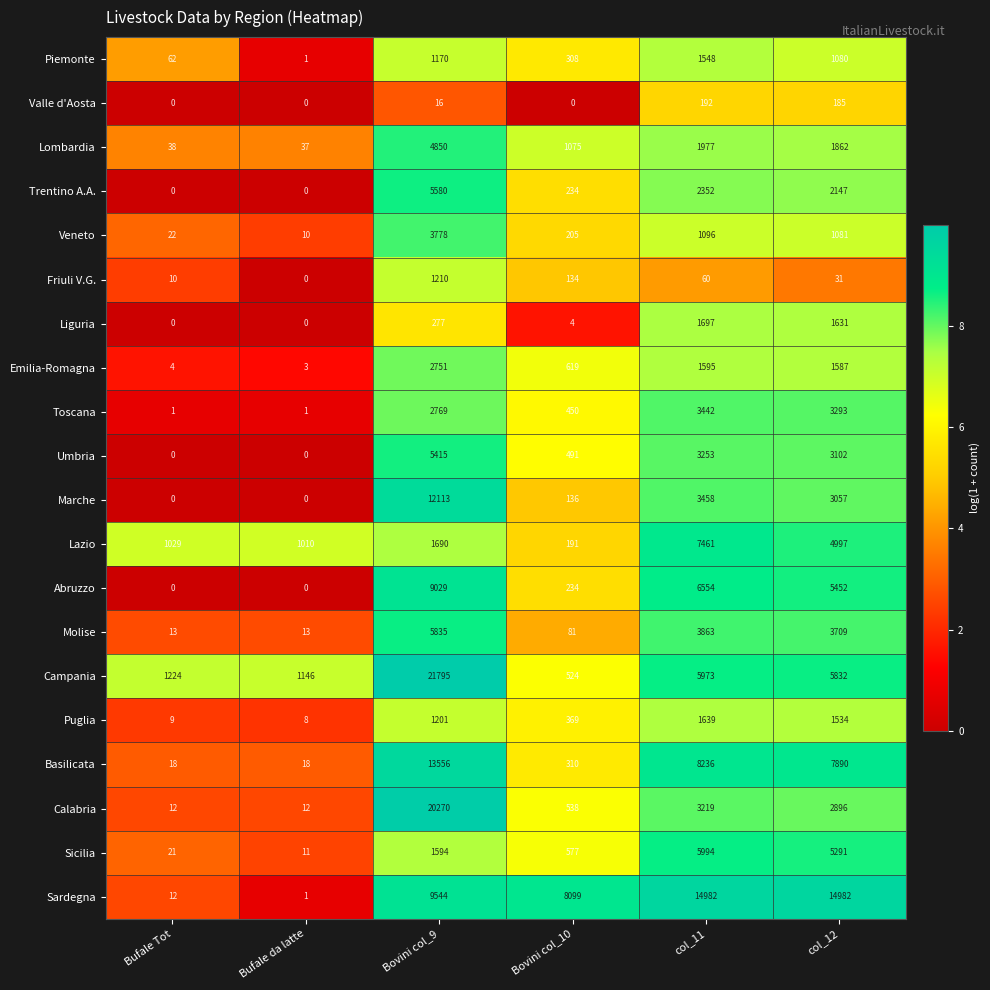

How many data points does each series have?

6